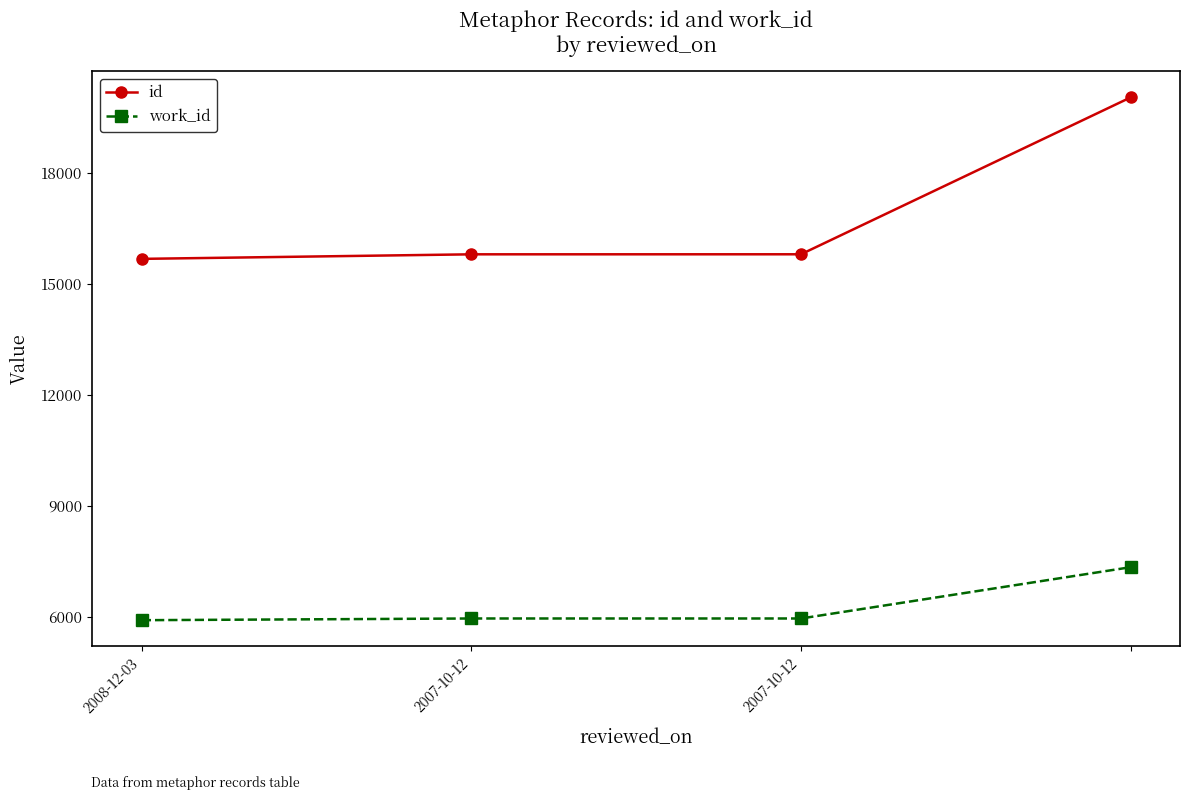

What is the maximum value for id?

20034